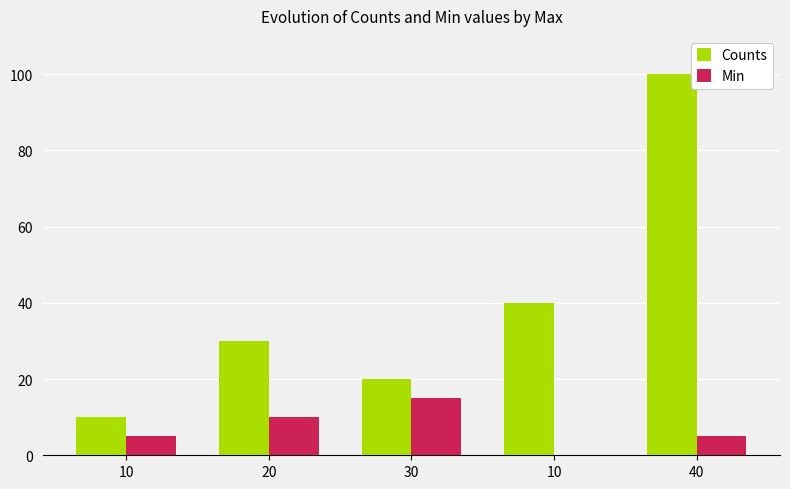

Is it true that Min equals 0 at 10?

True